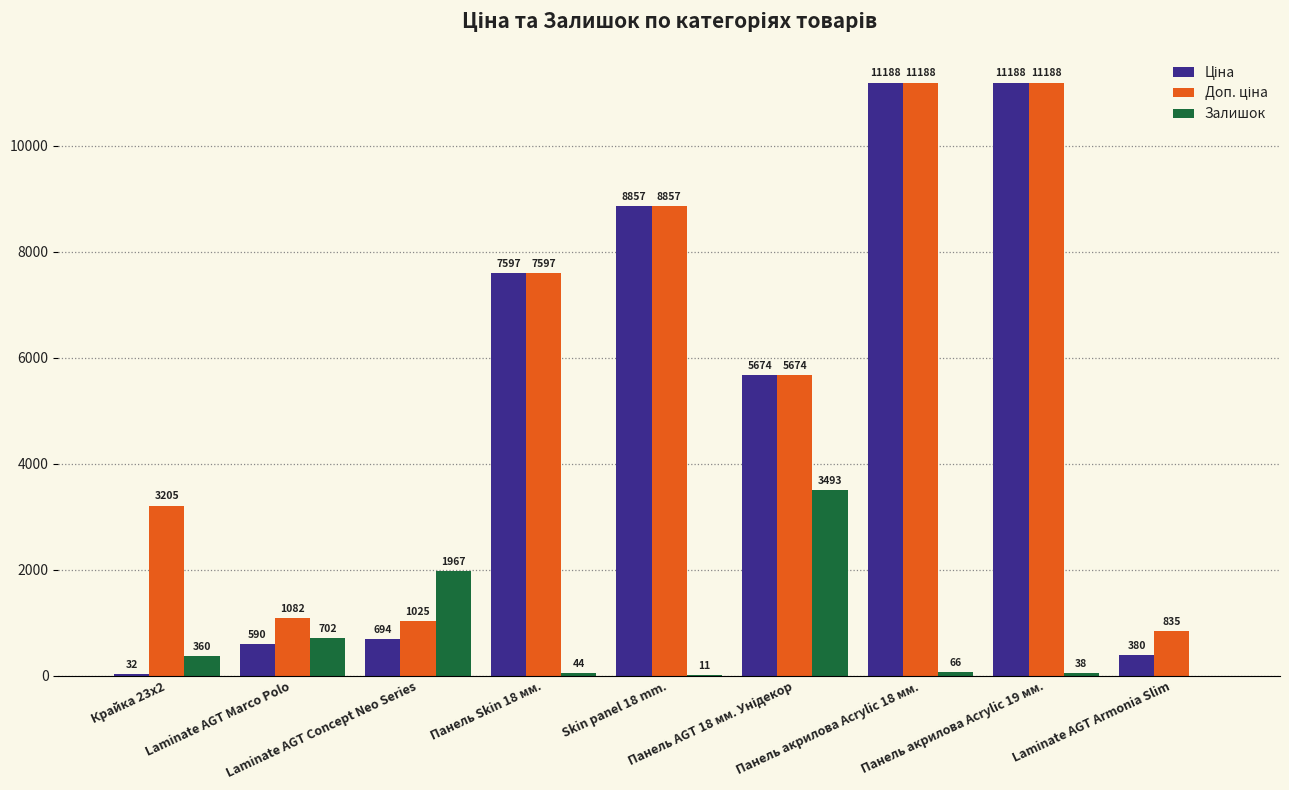

What is the maximum value for Залишок?

3493.0